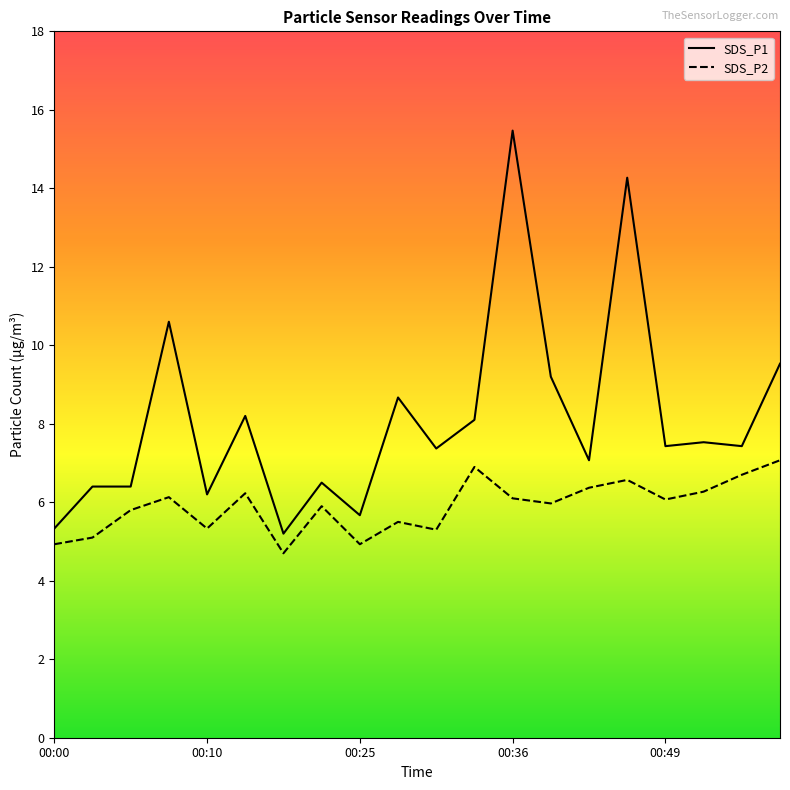

The value of SDS_P2 at 00:10 is 2.8. True or false?

False